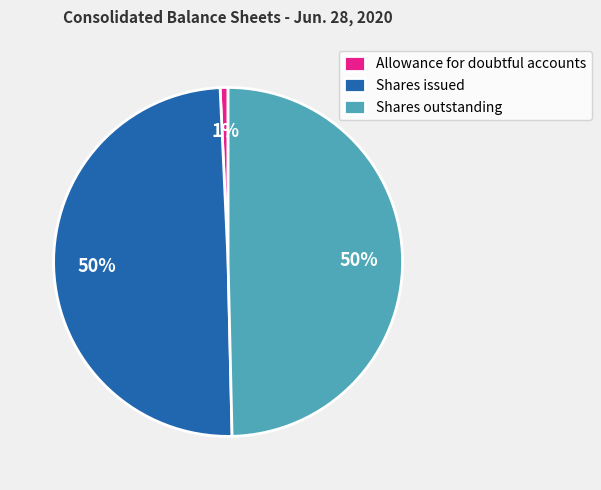

What is the smallest slice in the pie chart?

Allowance for doubtful accounts